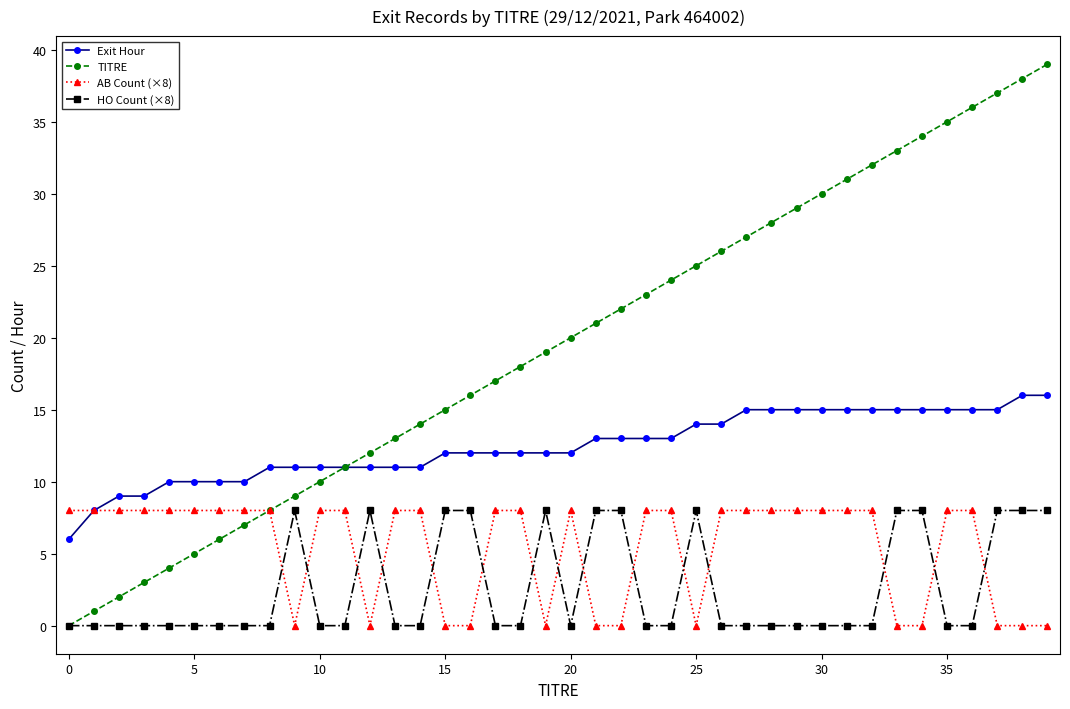

Reading left to right, extract all data points from this chart.

Exit Hour: 6	8	9	9	10	10	10	10	11	11	11	11	11	11	11	12	12	12	12	12	12	13	13	13	13	14	14	15	15	15	15	15	15	15	15	15	15	15	16	16
TITRE: 0	1	2	3	4	5	6	7	8	9	10	11	12	13	14	15	16	17	18	19	20	21	22	23	24	25	26	27	28	29	30	31	32	33	34	35	36	37	38	39
AB Count (×8): 8	8	8	8	8	8	8	8	8	0	8	8	0	8	8	0	0	8	8	0	8	0	0	8	8	0	8	8	8	8	8	8	8	0	0	8	8	0	0	0
HO Count (×8): 0	0	0	0	0	0	0	0	0	8	0	0	8	0	0	8	8	0	0	8	0	8	8	0	0	8	0	0	0	0	0	0	0	8	8	0	0	8	8	8